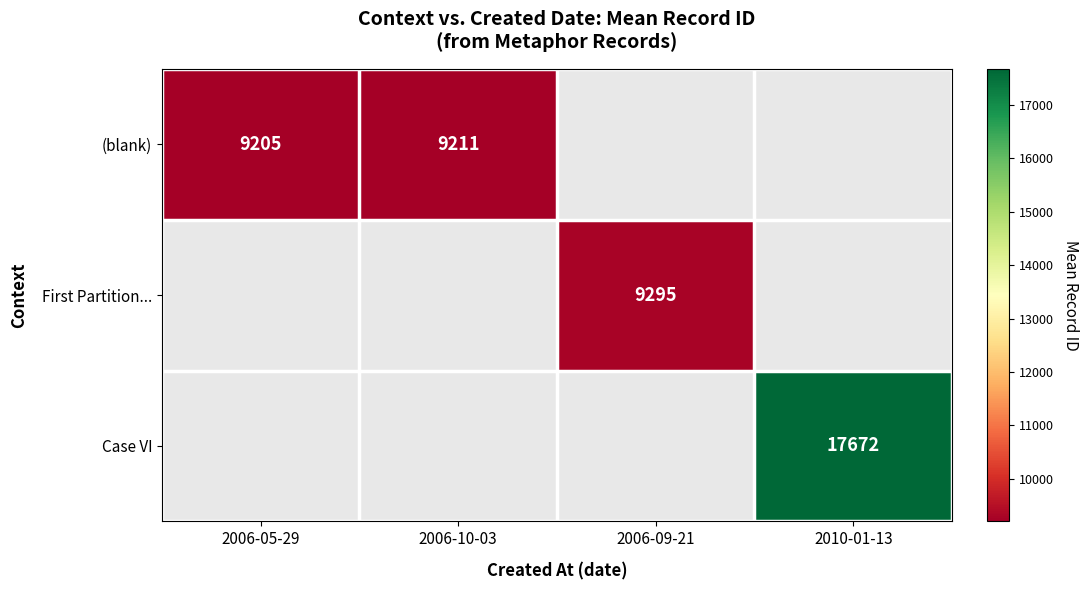

The (blank) series shows 1918 at 2006-05-29. True or false?

False